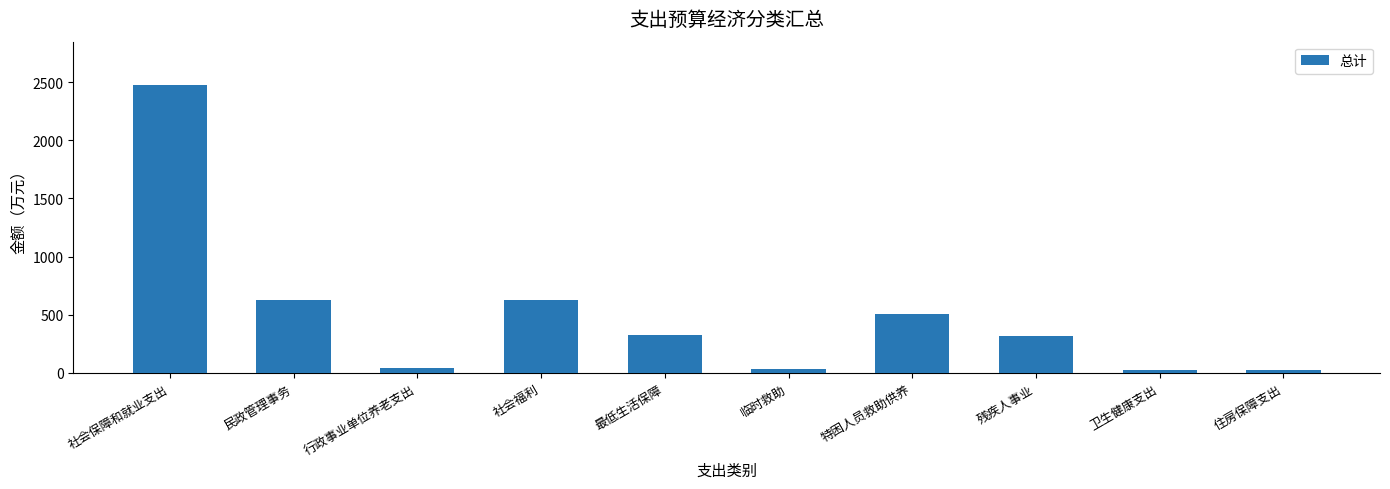

What is the sum of all values?

5002.7